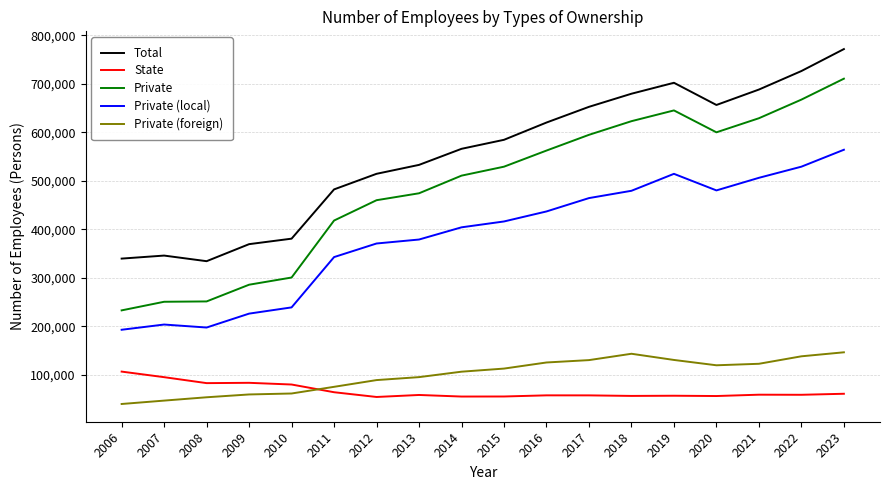

What is the greatest value displayed?

771479